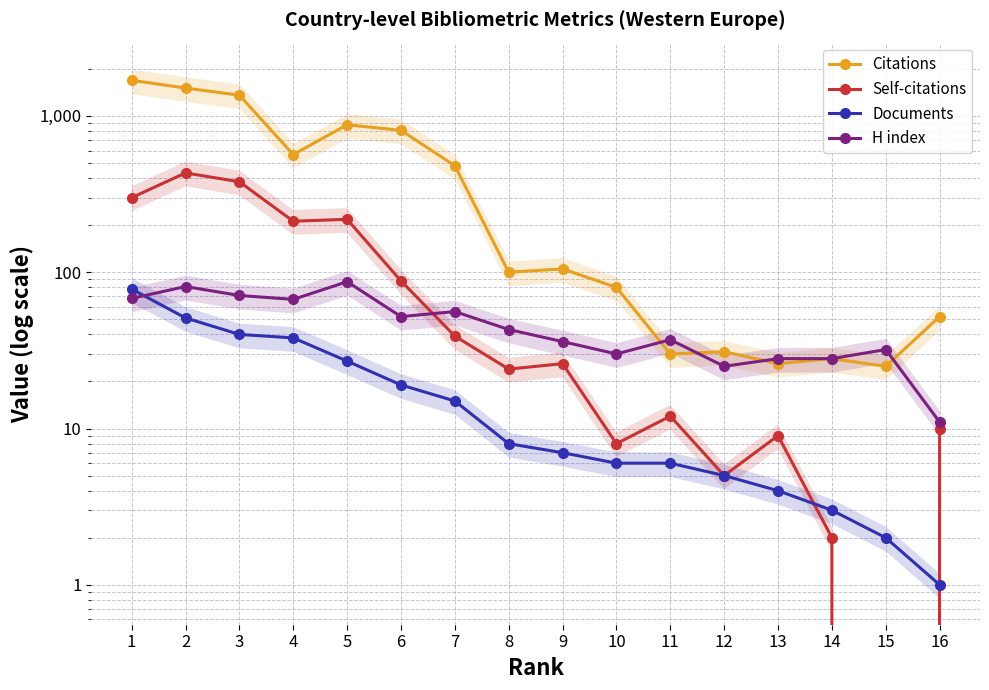

Which series has the widest spread of values?

Citations